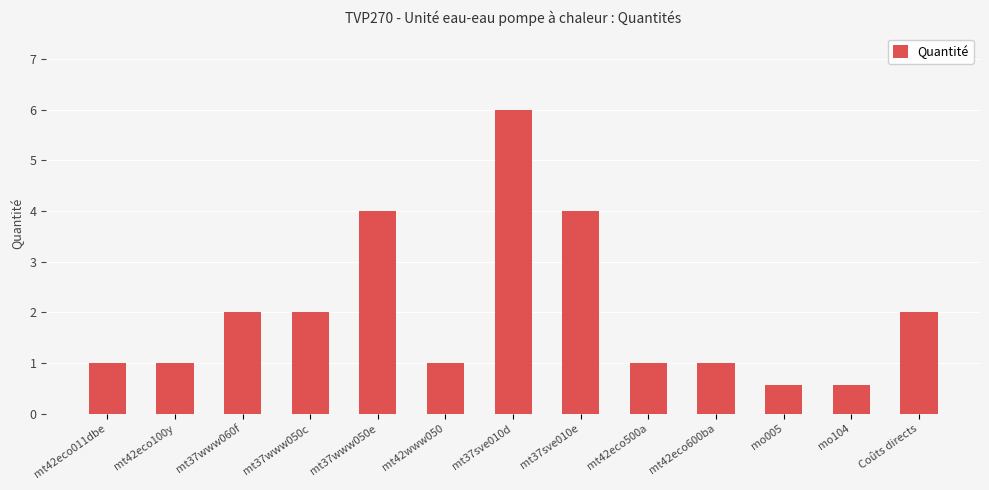

Does the chart contain any negative values?

No